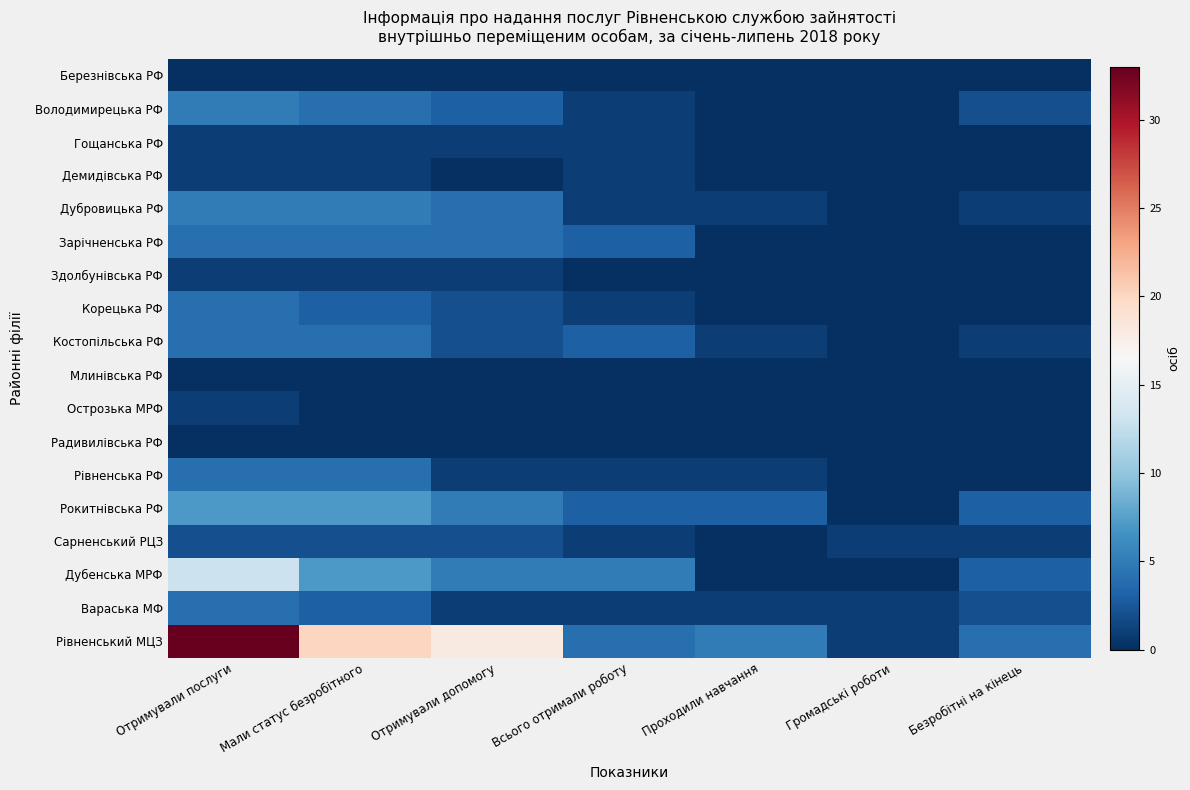

Rank the series by their maximum value, from highest to lowest.

Рівненський МЦЗ, Дубенська МРФ, Рокитнівська РФ, Володимирецька РФ, Дубровицька РФ, Зарічненська РФ, Корецька РФ, Костопільська РФ, Рівненська РФ, Вараська МФ, Сарненський РЦЗ, Гощанська РФ, Демидівська РФ, Здолбунівська РФ, Острозька МРФ, Березнівська РФ, Млинівська РФ, Радивилівська РФ